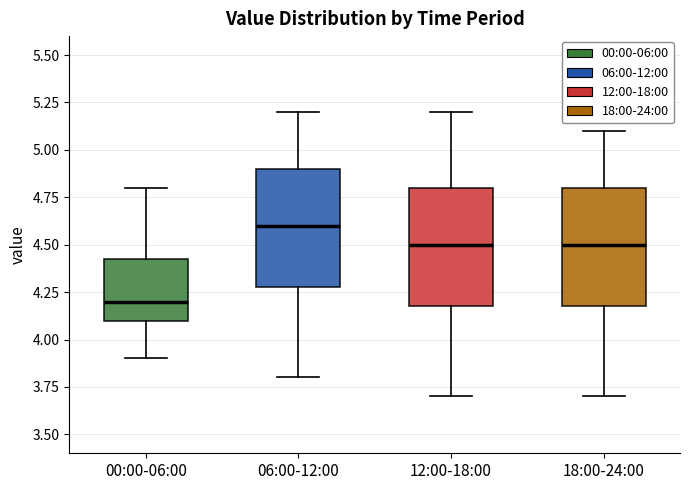

Reading left to right, transcribe this box plot: for each box, give where its median line is, the range the box spans, and where its two whiskers end, as read against the y-axis. The values are not printed on the chart, so give them approximately, as read against the axis.

00:00-06:00: median 4.20, box 4.10 to 4.45, whiskers 3.90 to 4.80
06:00-12:00: median 4.60, box 4.30 to 4.90, whiskers 3.80 to 5.20
12:00-18:00: median 4.50, box 4.20 to 4.80, whiskers 3.70 to 5.20
18:00-24:00: median 4.50, box 4.20 to 4.80, whiskers 3.70 to 5.10